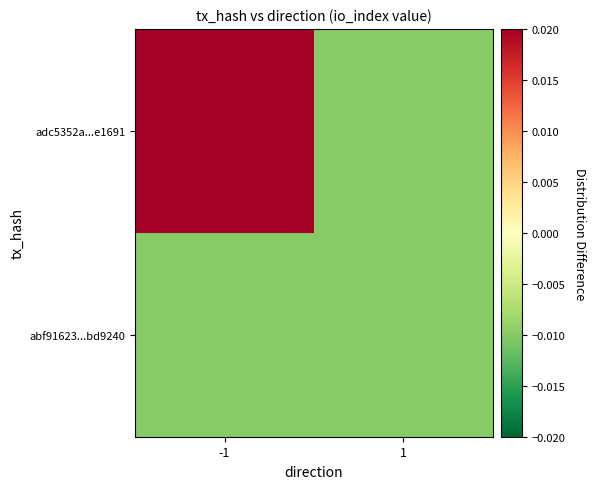

Which has a higher value, -1 or 1?

-1